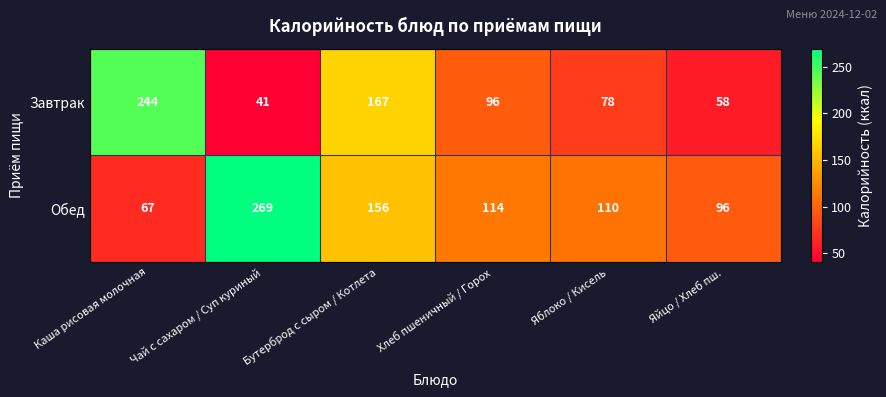

At which label does Обед reach its minimum?

Каша рисовая молочная